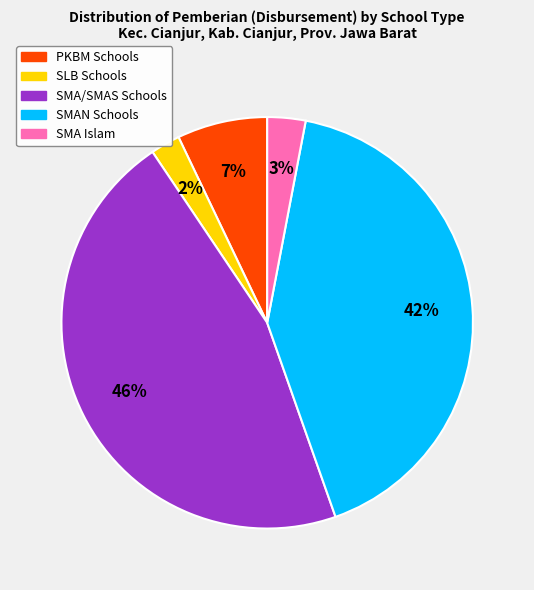

To the nearest percent, what is the average slice percentage?

20%